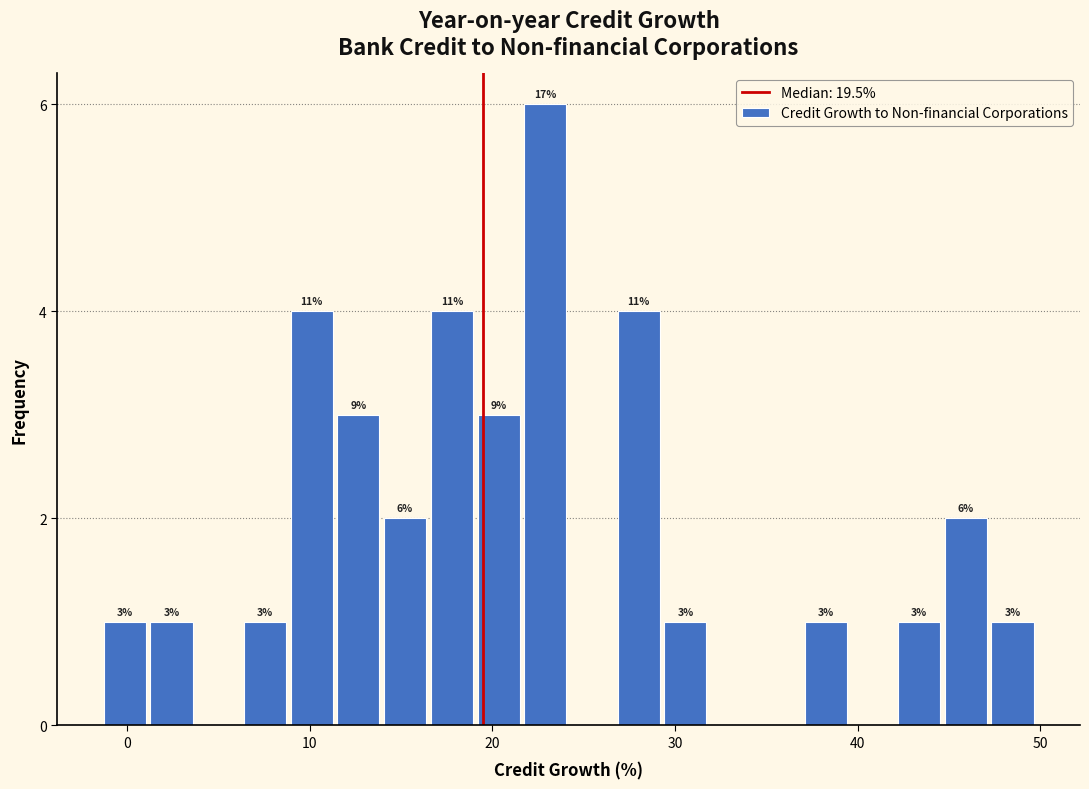

Read against the x-axis, roughly where is the centre of the tallest bar?

23